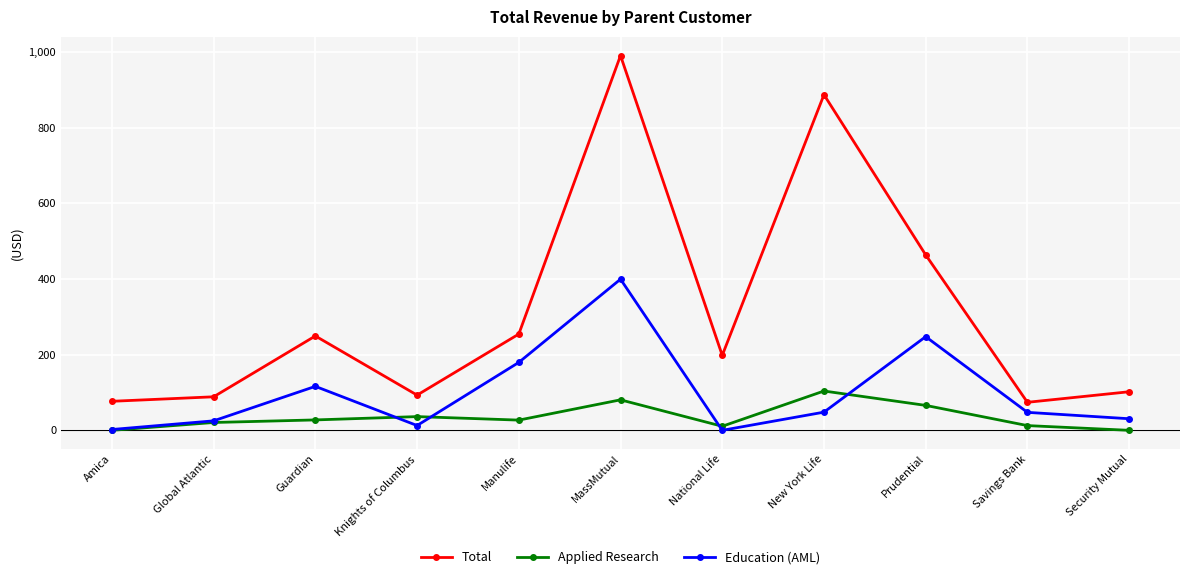

What is the difference between the Education (AML) values at Manulife and Prudential?

68062.8